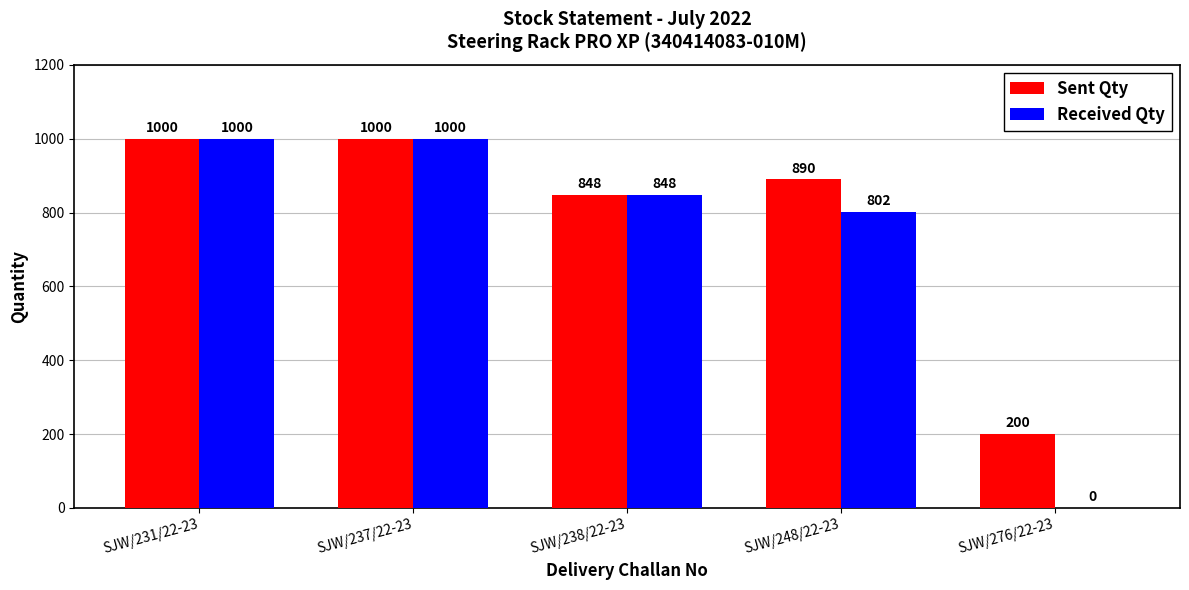

Where is Received Qty nearest to the value 500?

SJW/248/22-23